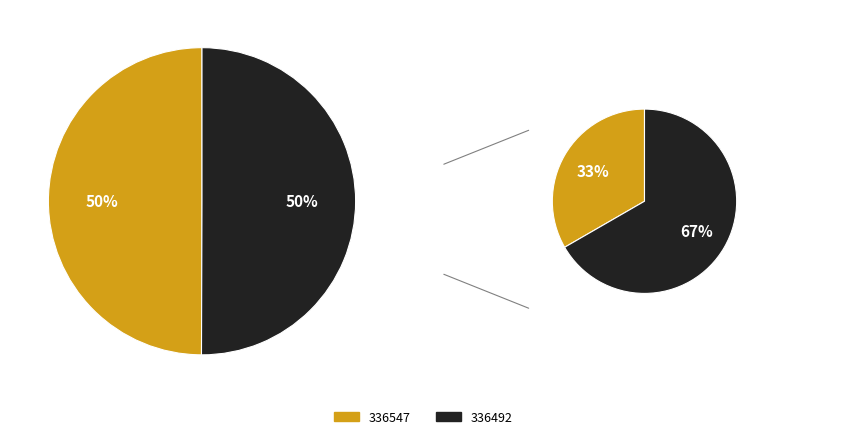

Does 336492 represent more than half of the total?

Yes